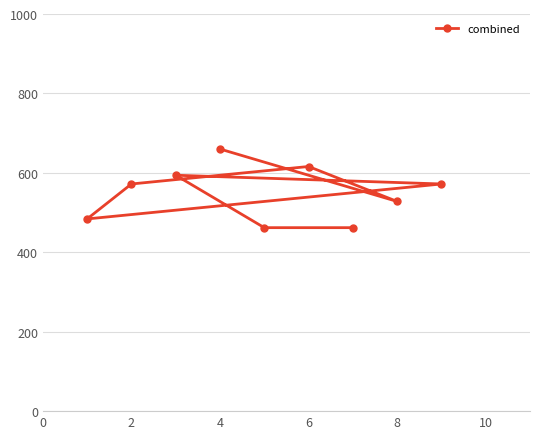

What is the difference between the maximum and minimum values?

198